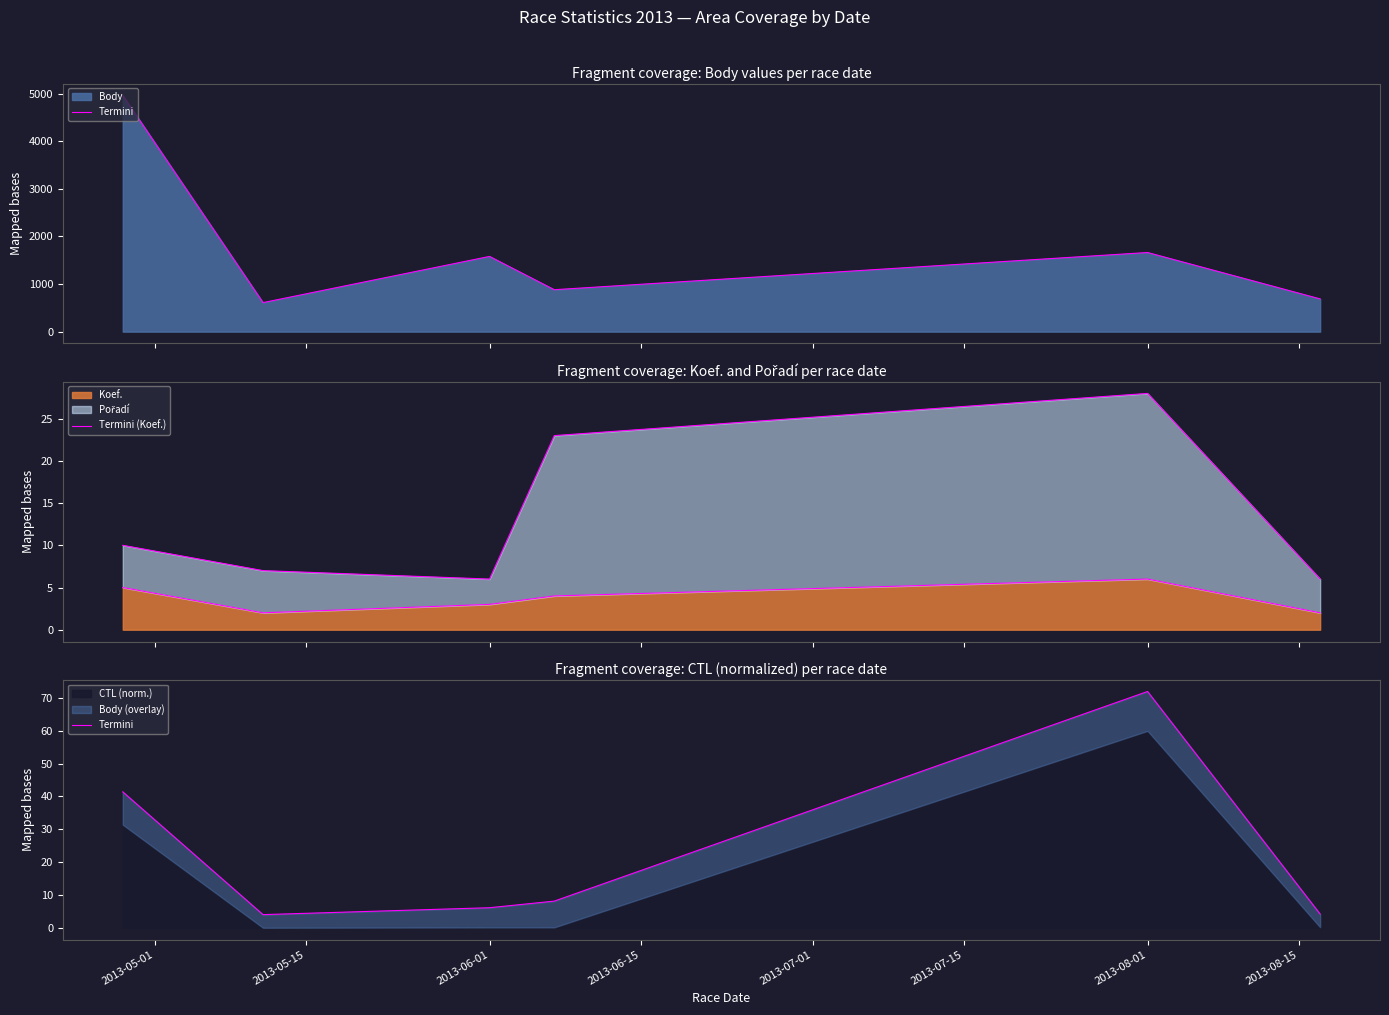

How many interior local peaks does the Termini series have?

1